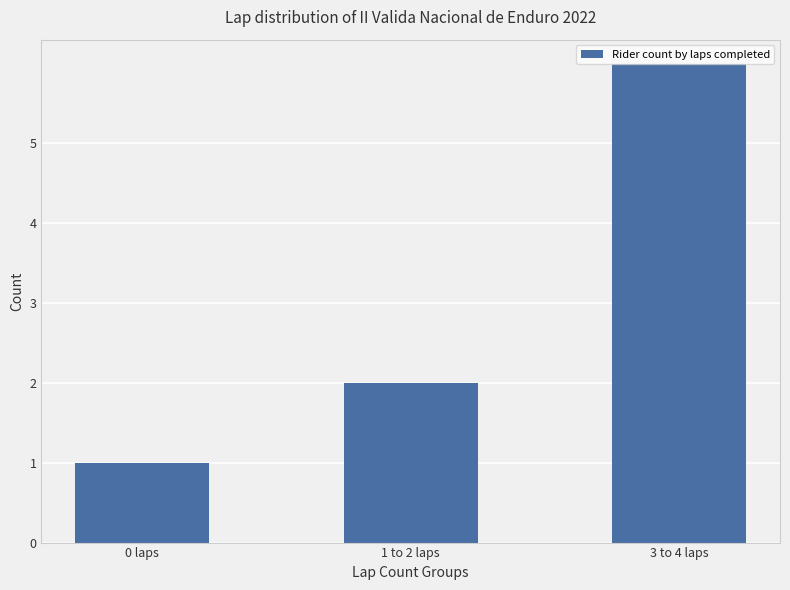

What is the value of the 2nd bar from the left?

2